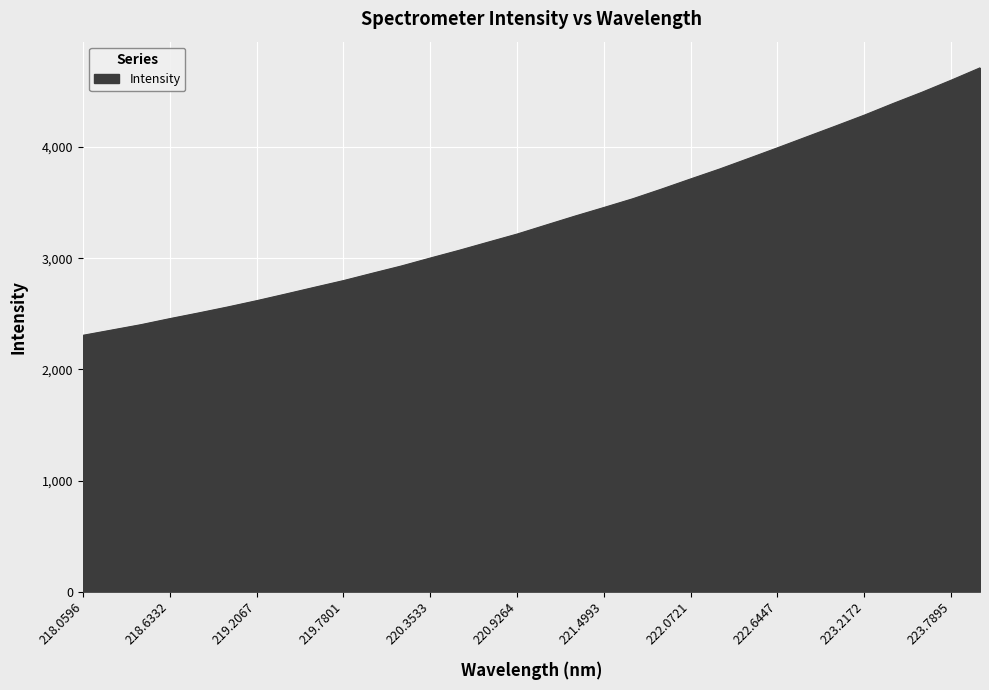

What is the greatest value displayed?

4713.2